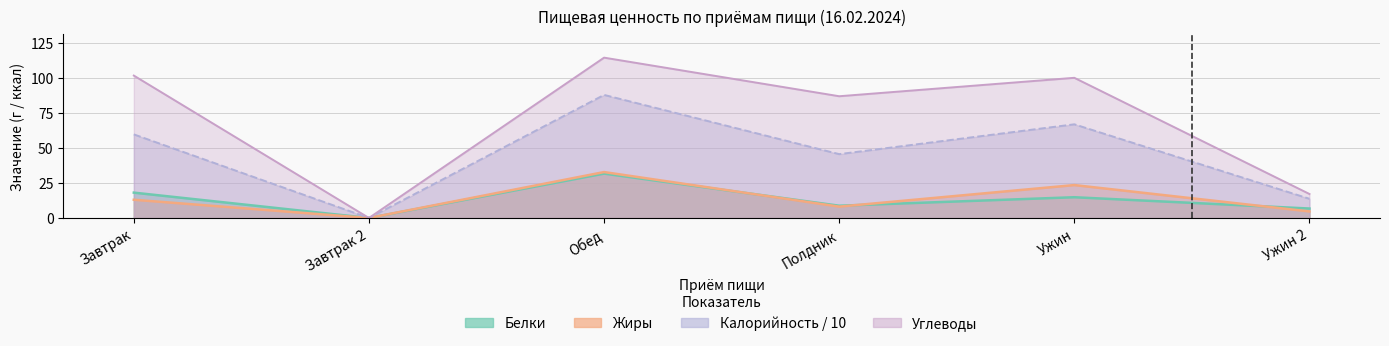

How many interior local peaks does the Белки series have?

2